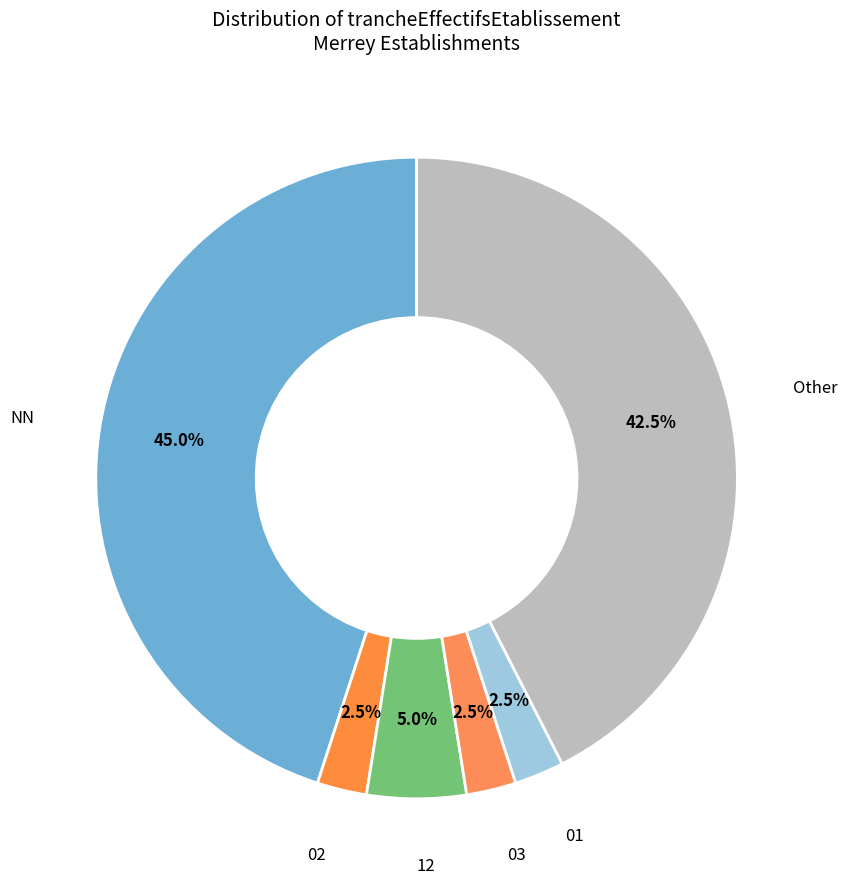

Is there any slice that represents more than half of the pie?

No